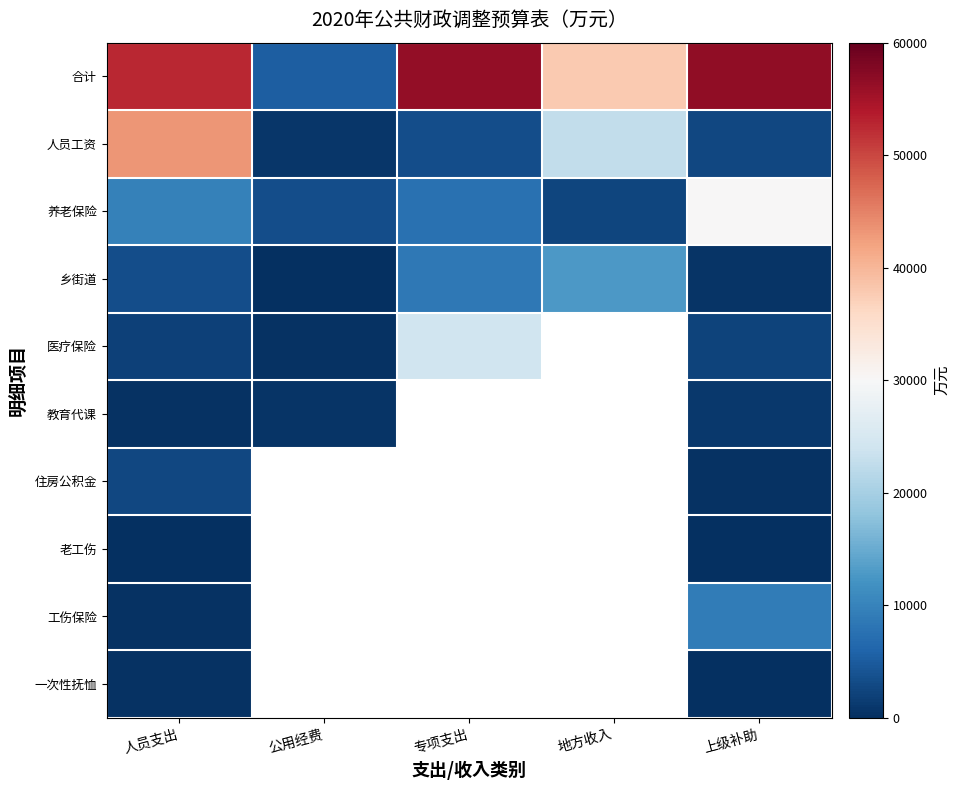

What is the difference between the second highest and minimum values in the 合计 series?

51134.0